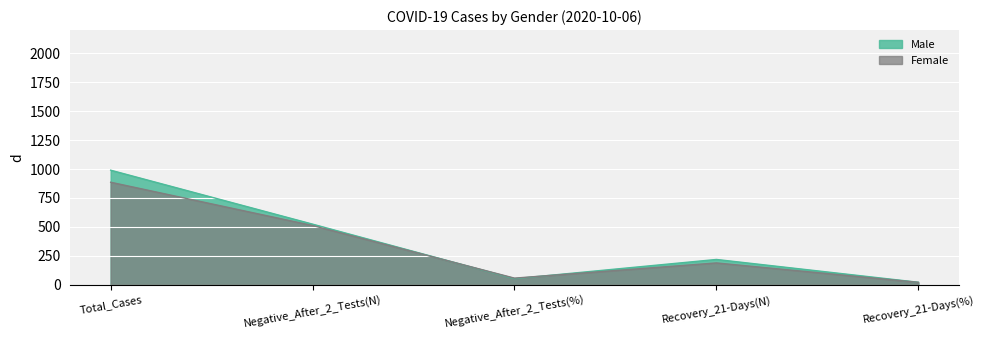

At Negative_After_2_Tests(%), list the series in order from smallest to largest.

Male, Female